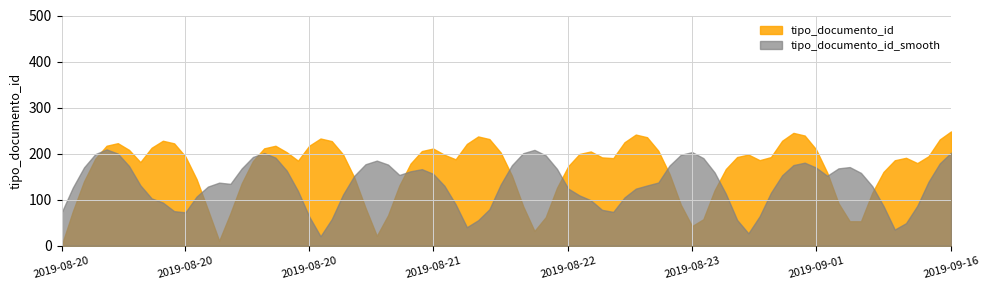

Which series has the largest total across all categories?

tipo_documento_id